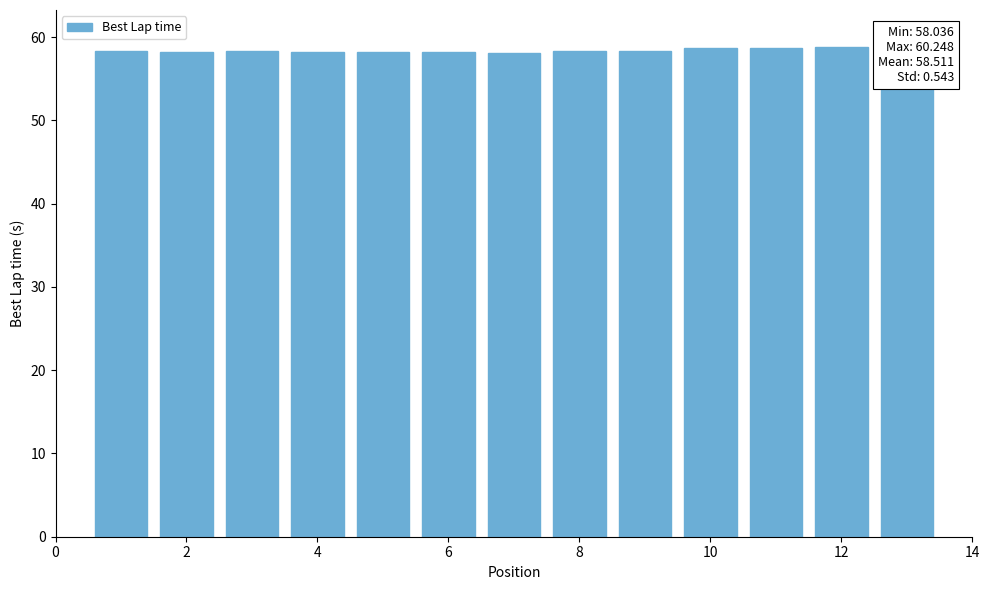

What is the difference between the second highest and minimum values?

0.8